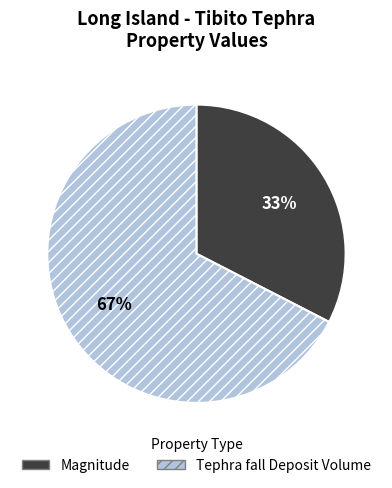

How many segments does this pie chart have?

2